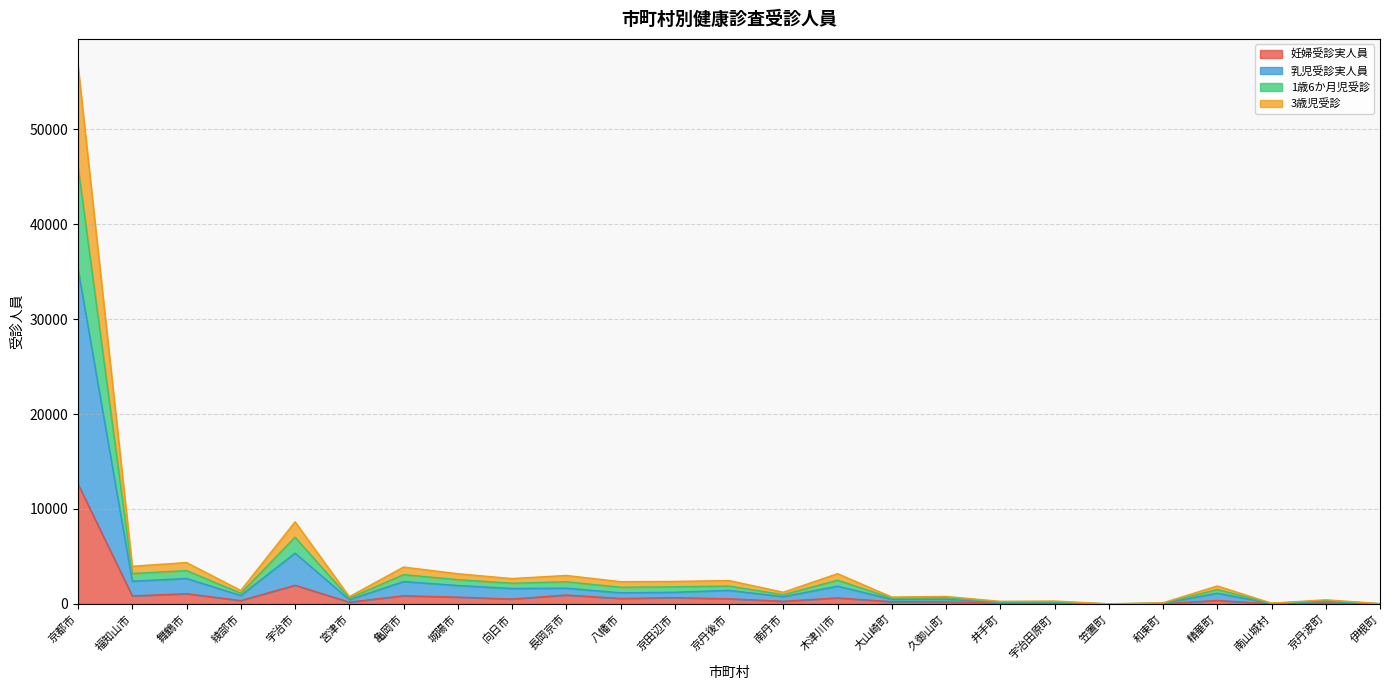

The value of 1歳6か月児受診 at 宇治田原町 is 547. True or false?

False